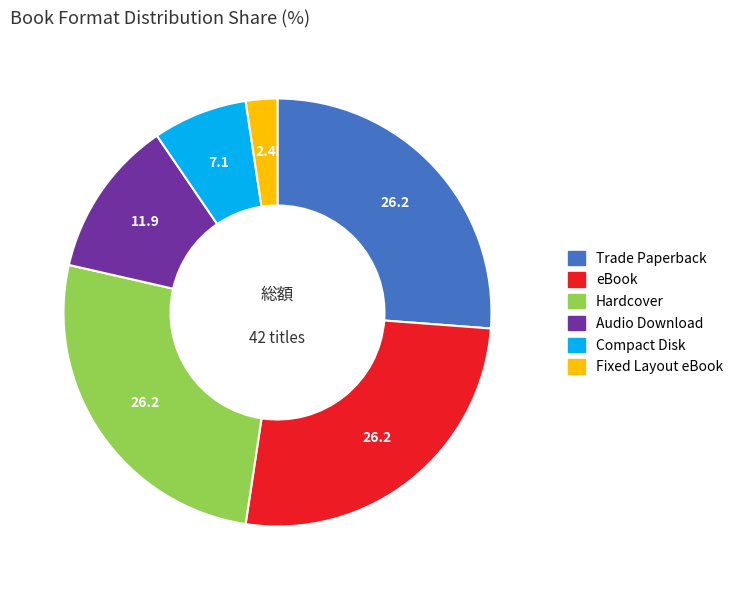

Is it true that Fixed Layout eBook is 10% of the pie?

False